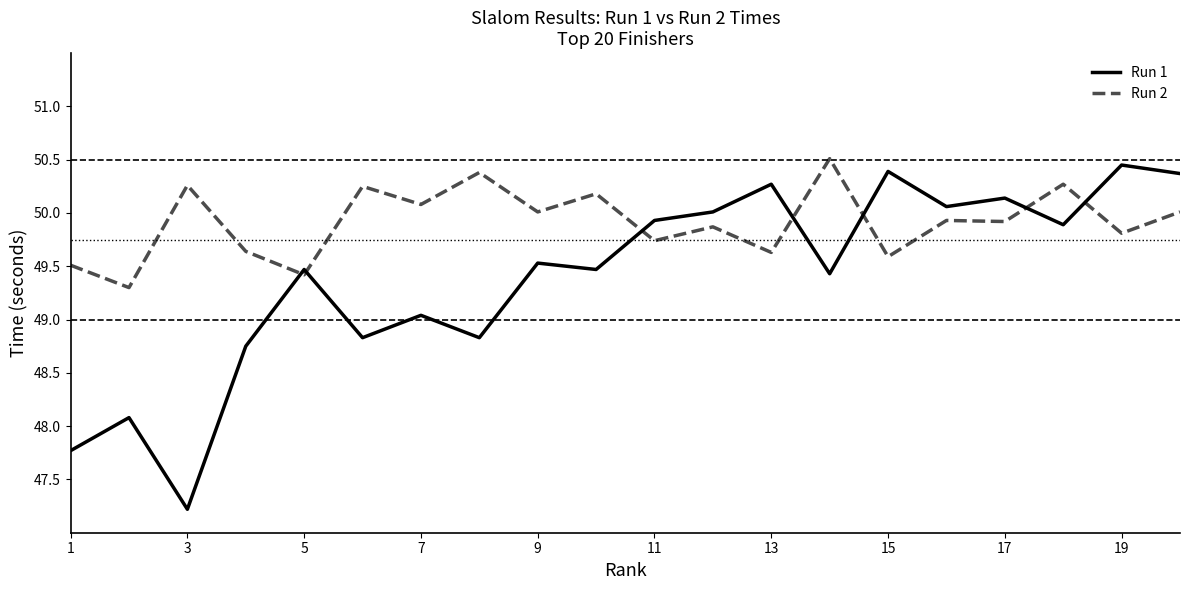

In Run 1, how many points are higher than both neighbors (excluding endpoints)?

8